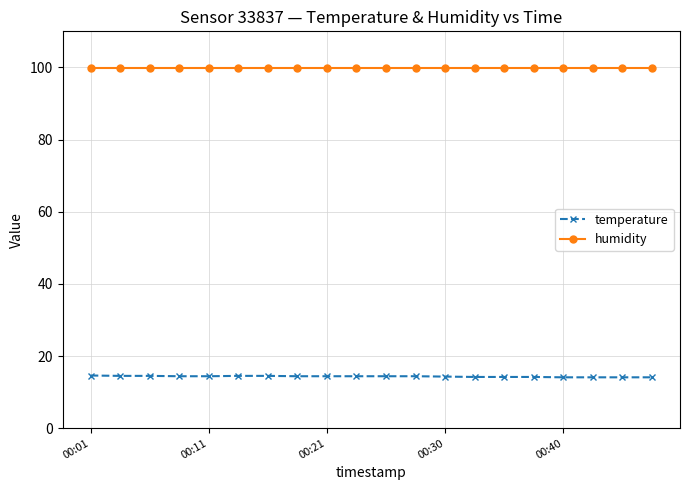

How many distinct data groups are displayed?

2